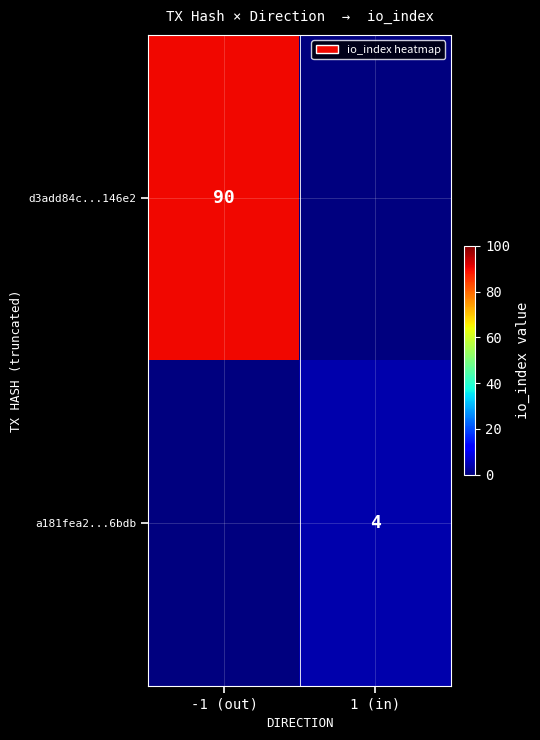

The d3add84c...146e2 series shows 130 at -1 (out). True or false?

False